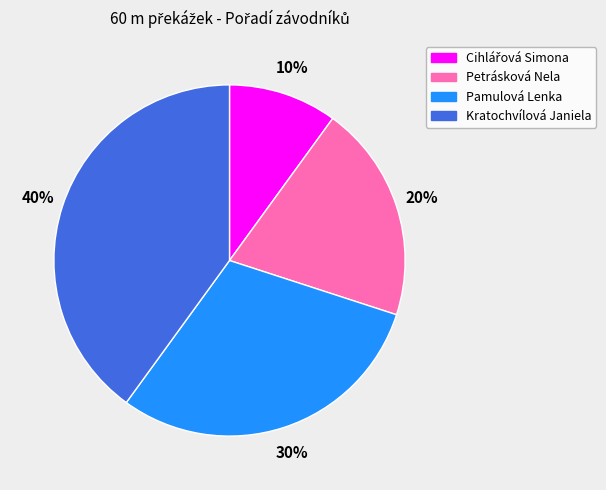

Combined, do Kratochvílová Janiela and Pamulová Lenka account for over 50%?

Yes